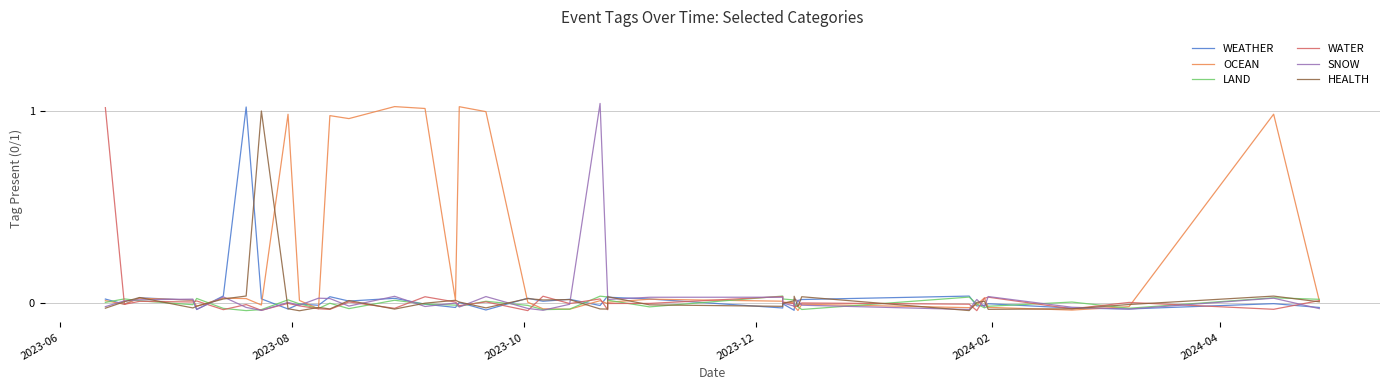

Is the value of WATER at 14 greater than the value of SNOW at 24?

Yes